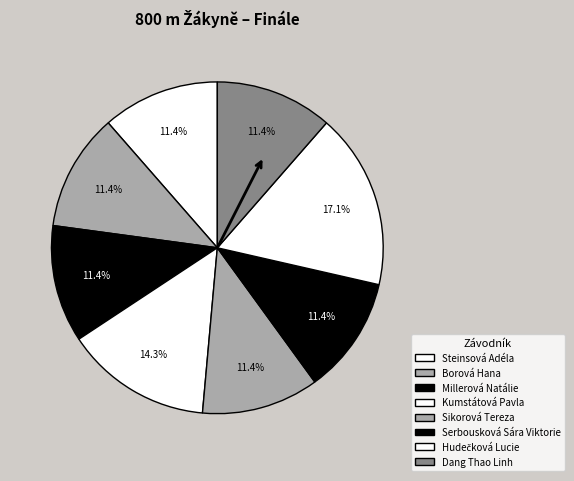

To the nearest percent, what is the difference between the largest and smallest slice percentages?

6%